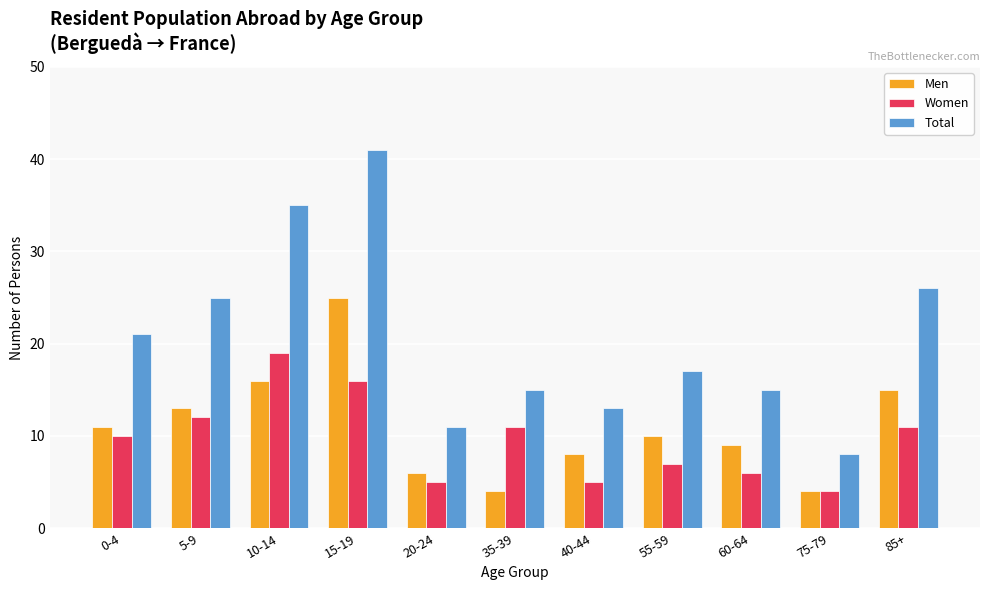

How many bars are there in each group?

3